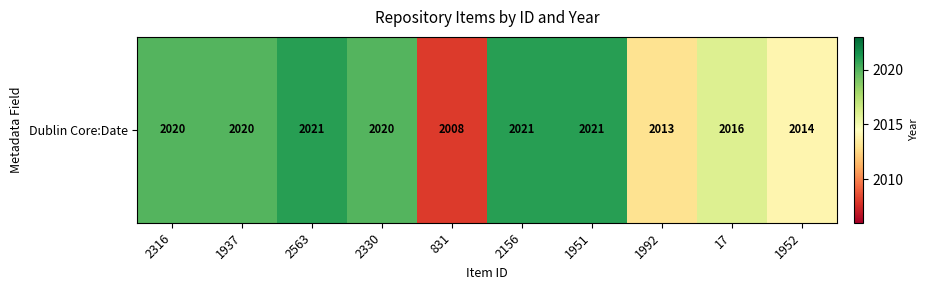

At which label does the data first exceed 2020?

2563